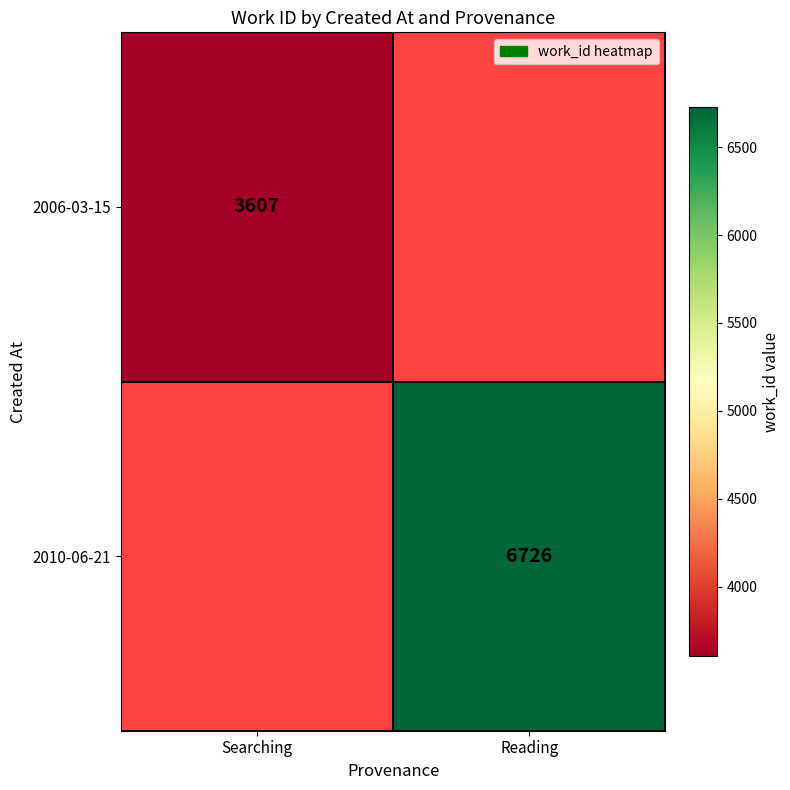

Is it true that 2010-06-21 equals 6726 at Reading?

True